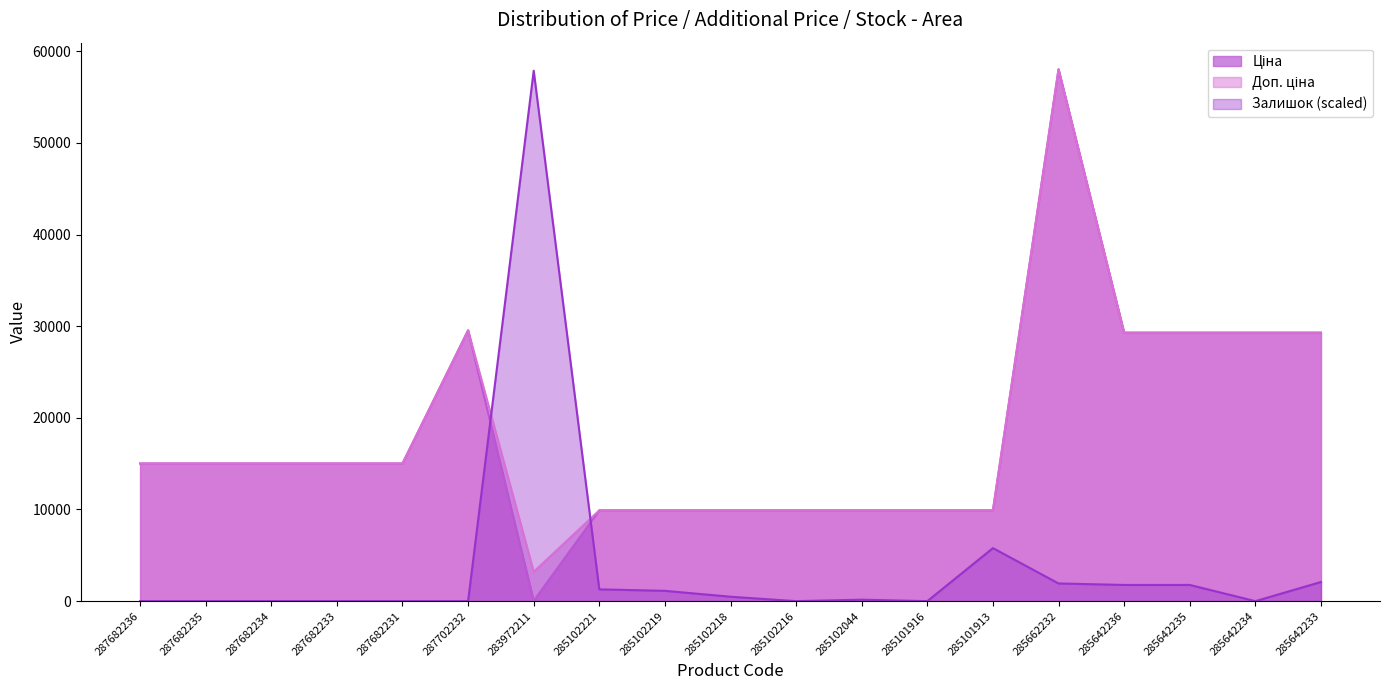

Where is the first local maximum for Ціна?

287702232